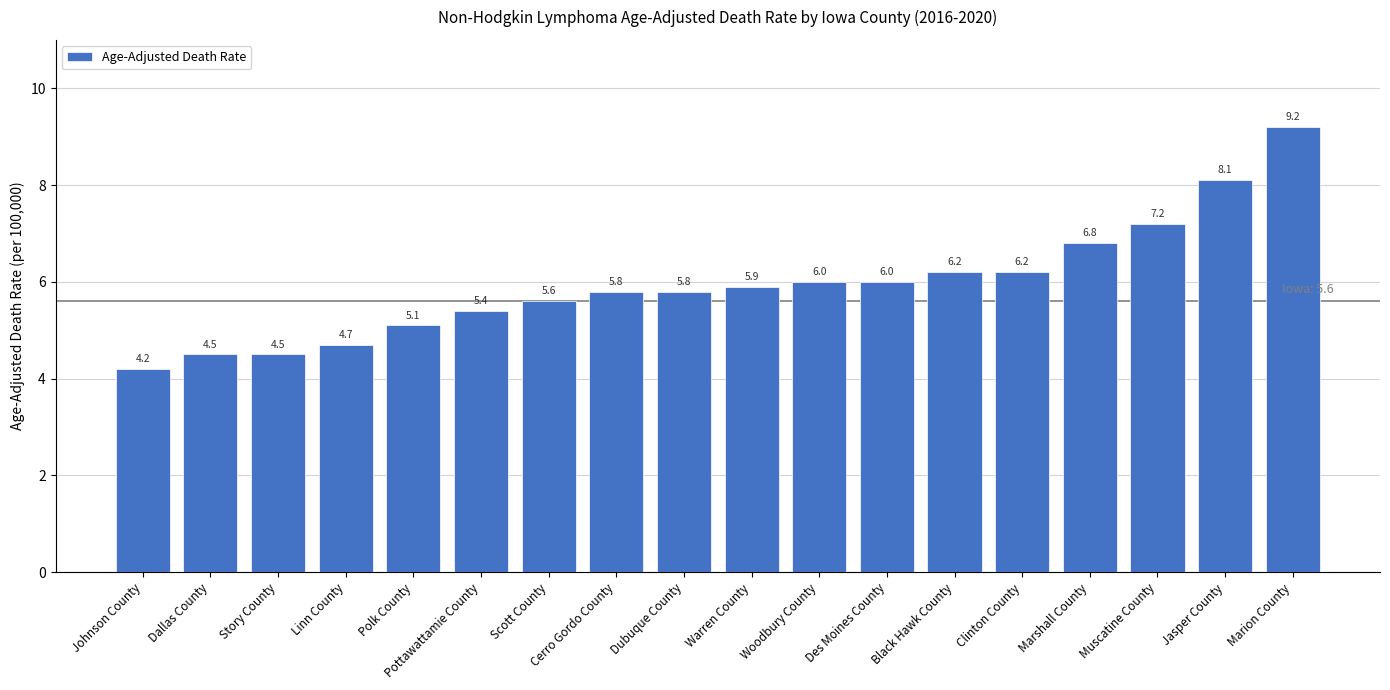

What is the approximate value at Scott County?

5.6